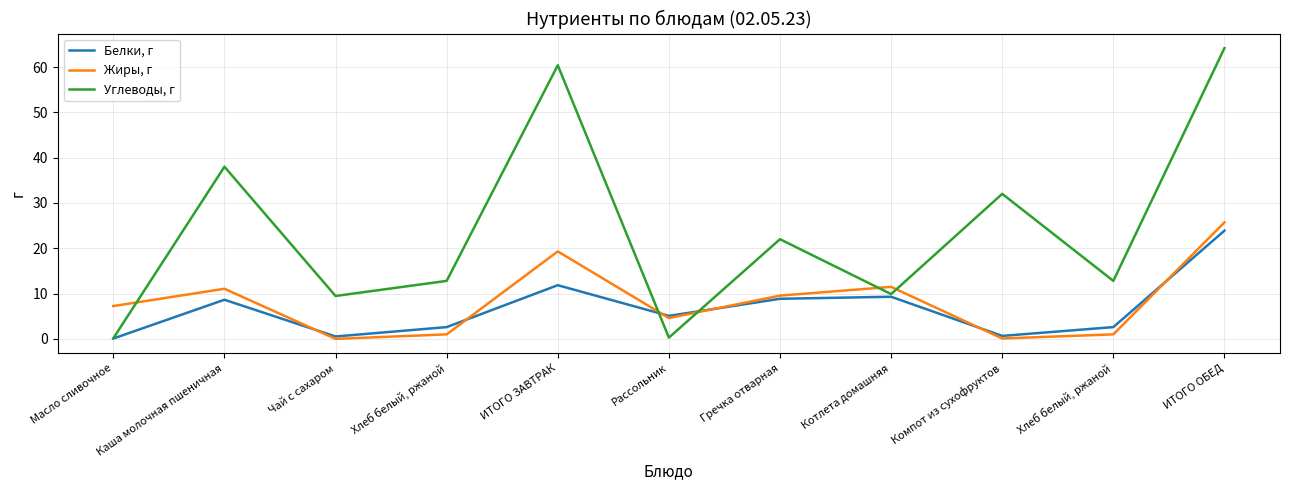

List the series in order of their peak value, lowest first.

Белки, г, Жиры, г, Углеводы, г